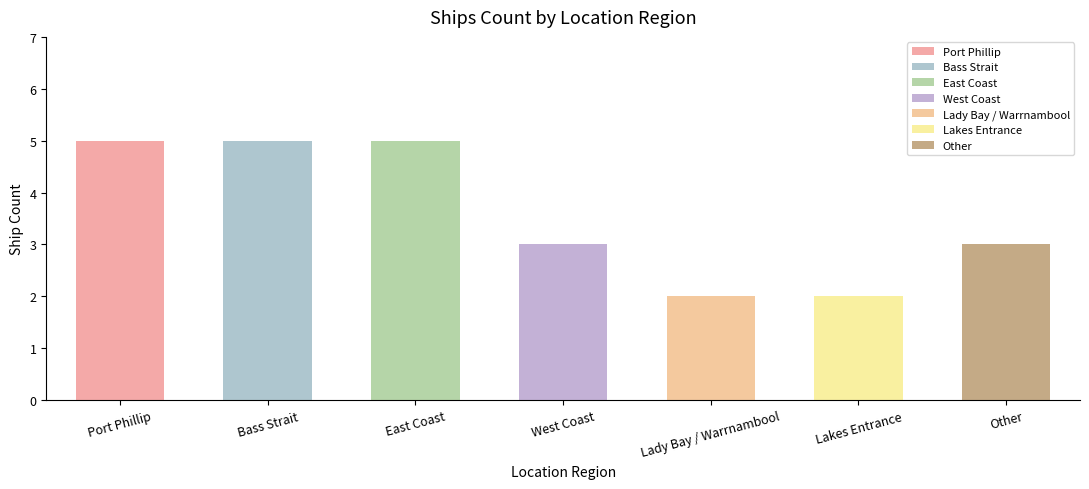

What is the difference between the values at Lady Bay / Warrnambool and Port Phillip?

3